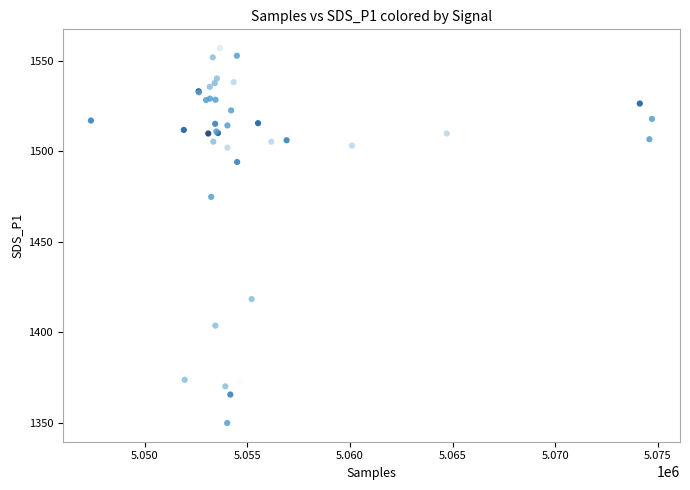

What Y value in the scatter plot is closest to 1453?

1474.8